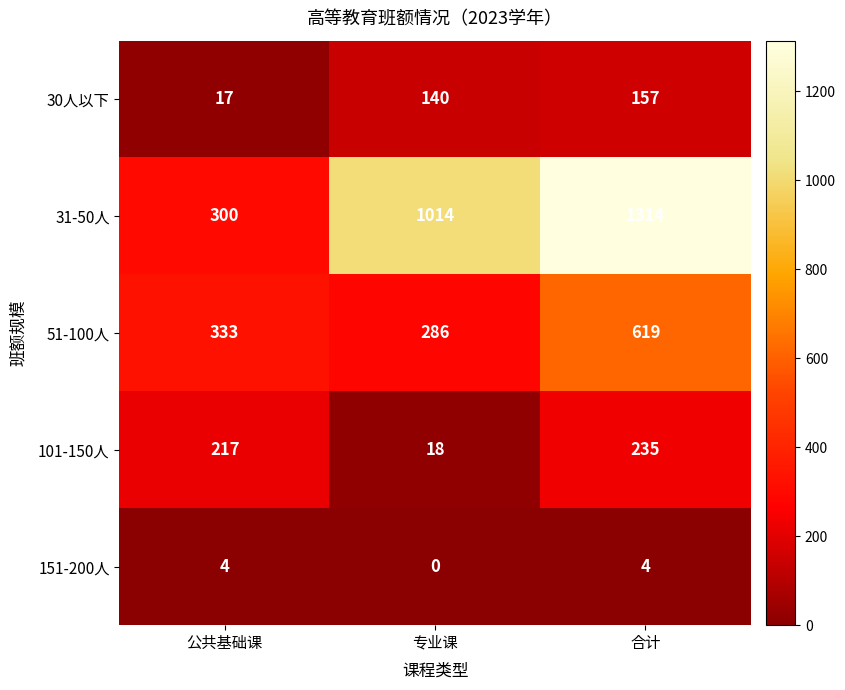

What is the difference between the highest and lowest values at 专业课?

1014